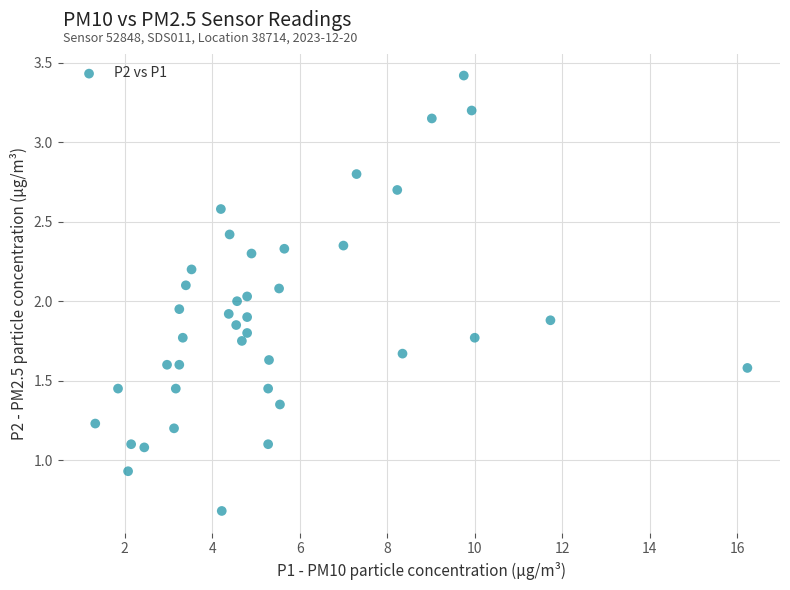

What is the range of Y values (max minus min)?

2.7